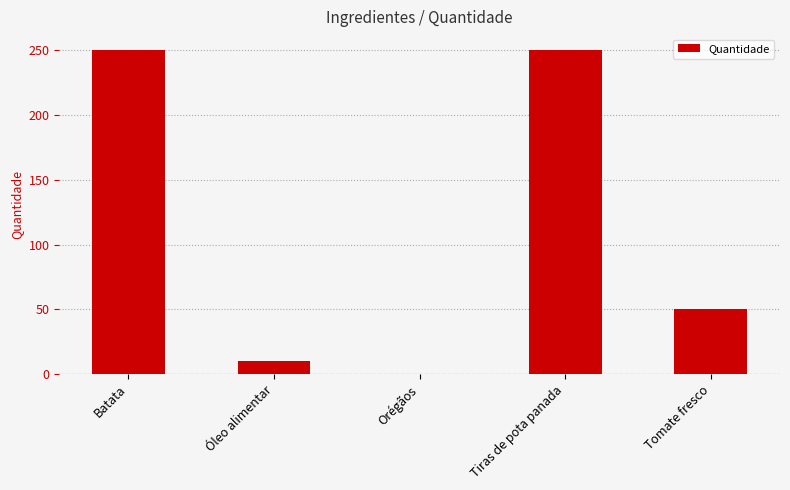

What is the greatest value displayed?

250.0